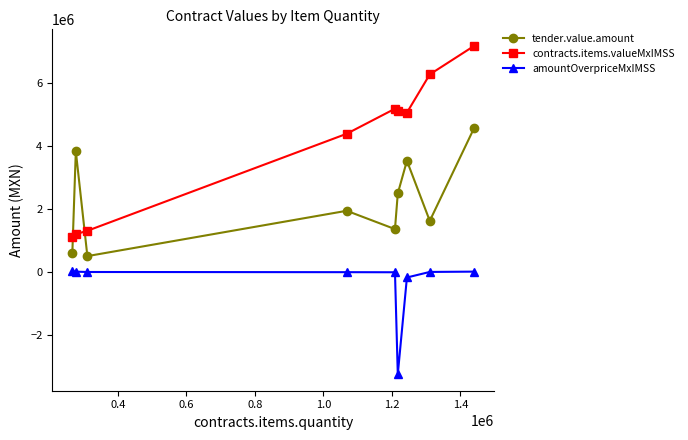

True or false: tender.value.amount has more than 2 interior local peaks.

True